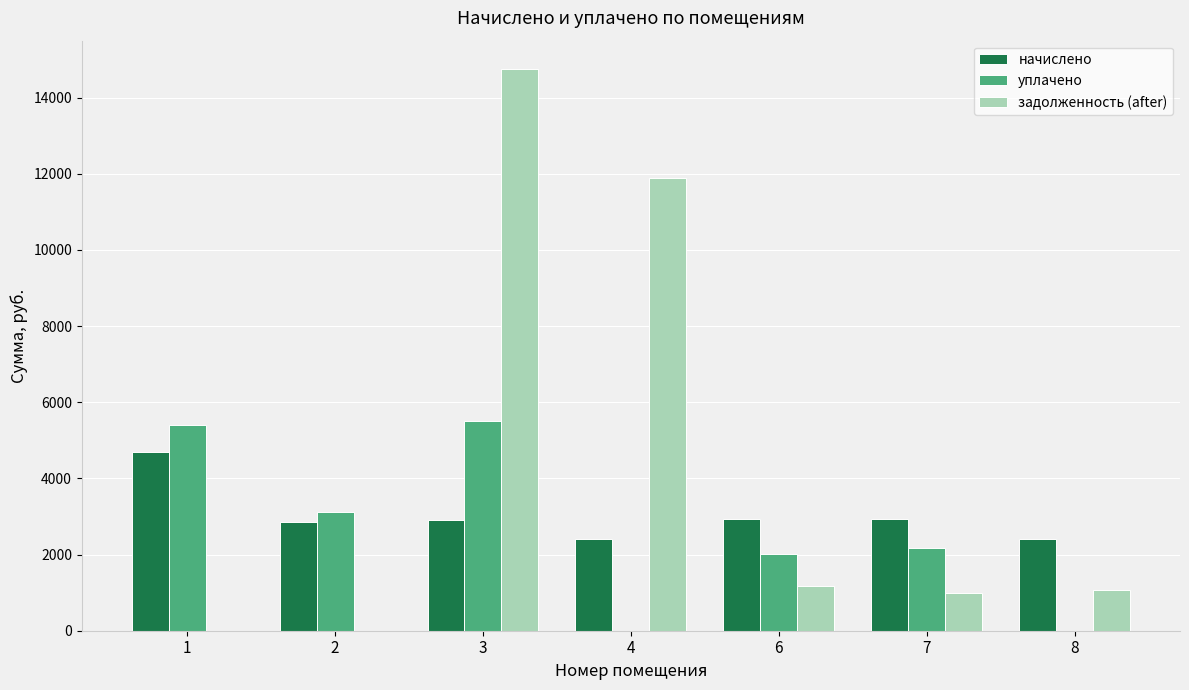

What is the sum of the начислено values at 8 and 4?

4803.2